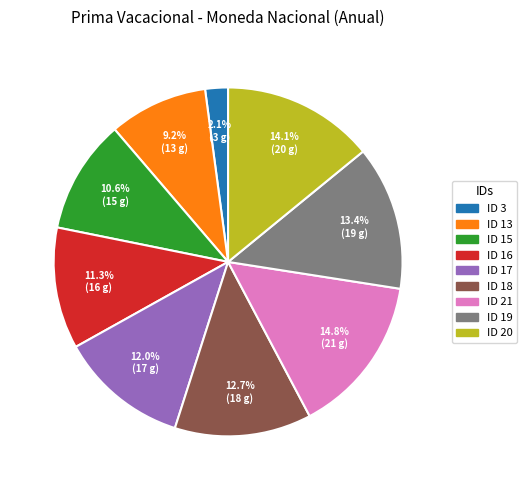

What is the largest slice in the pie chart?

ID 21